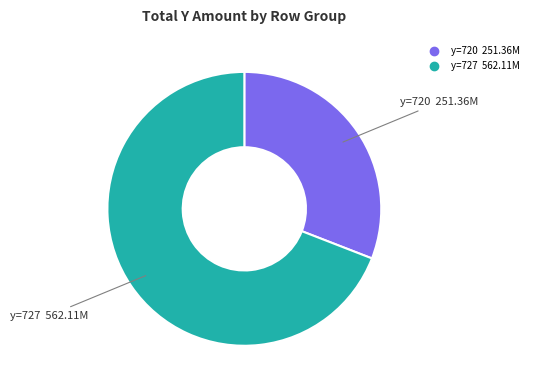

Does any single category account for the majority?

Yes